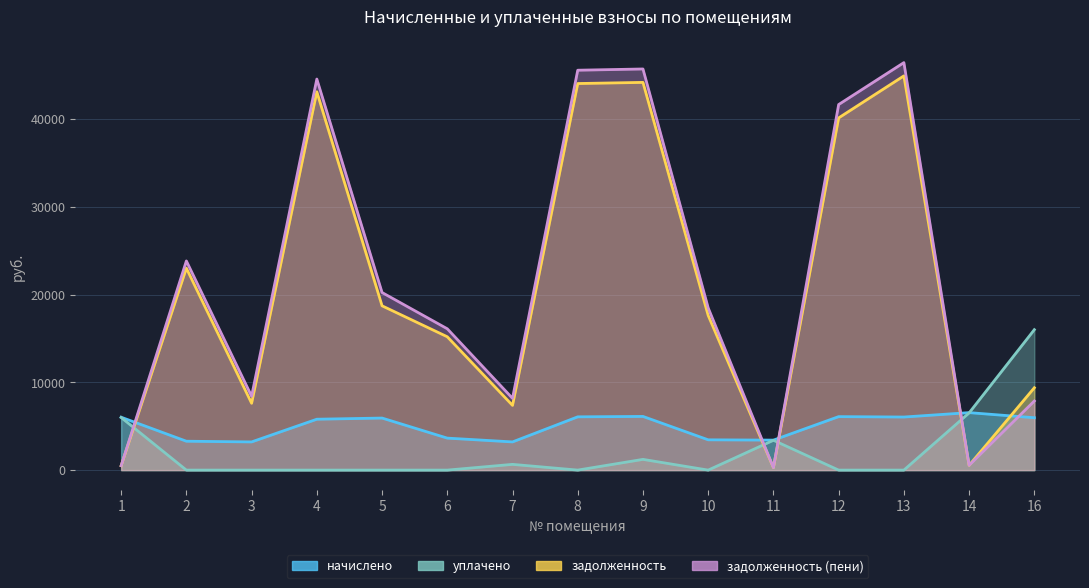

What is the difference between the second highest and second lowest values in the задолженность series?

43670.3